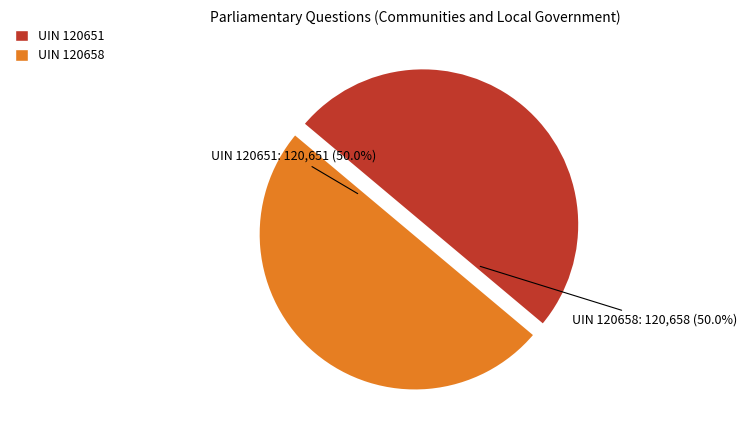

To the nearest percent, what is the average slice percentage?

50%